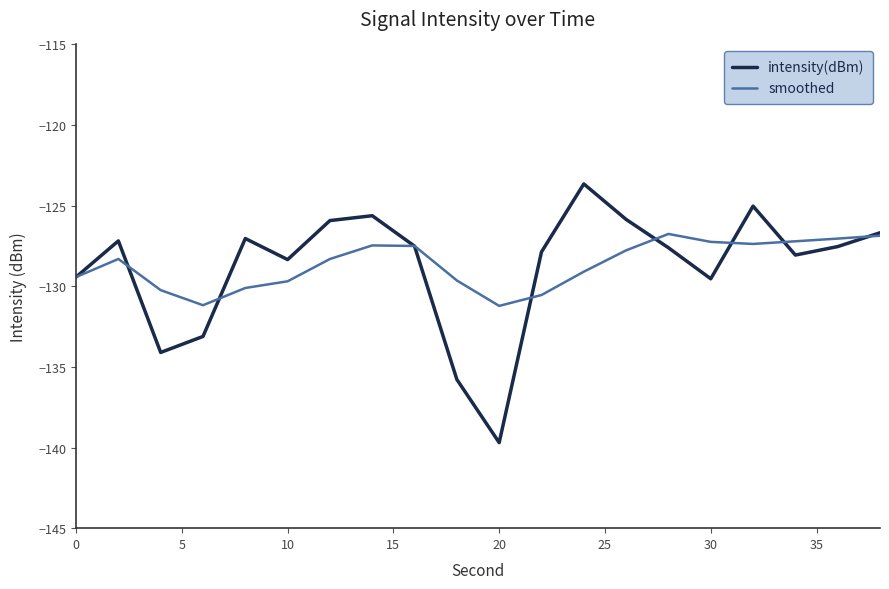

What is the minimum value for intensity(dBm)?

-139.7